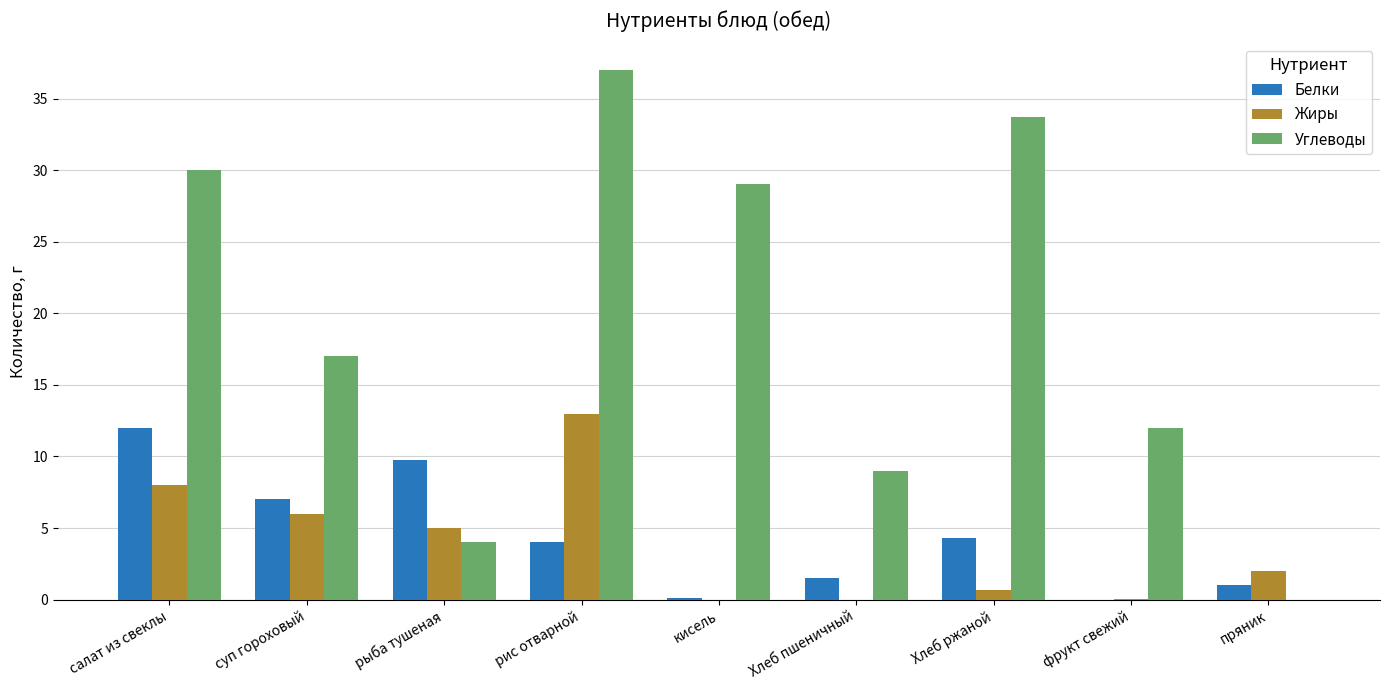

What is the total value across all series at рис отварной?

54.0